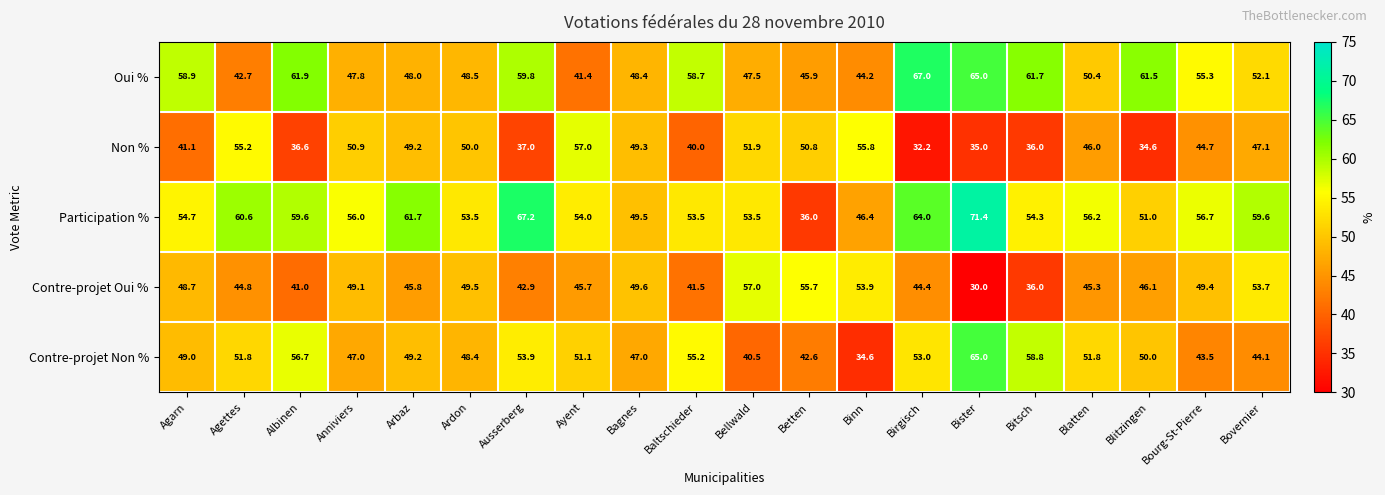

Which series has the largest range (max minus min)?

Participation %